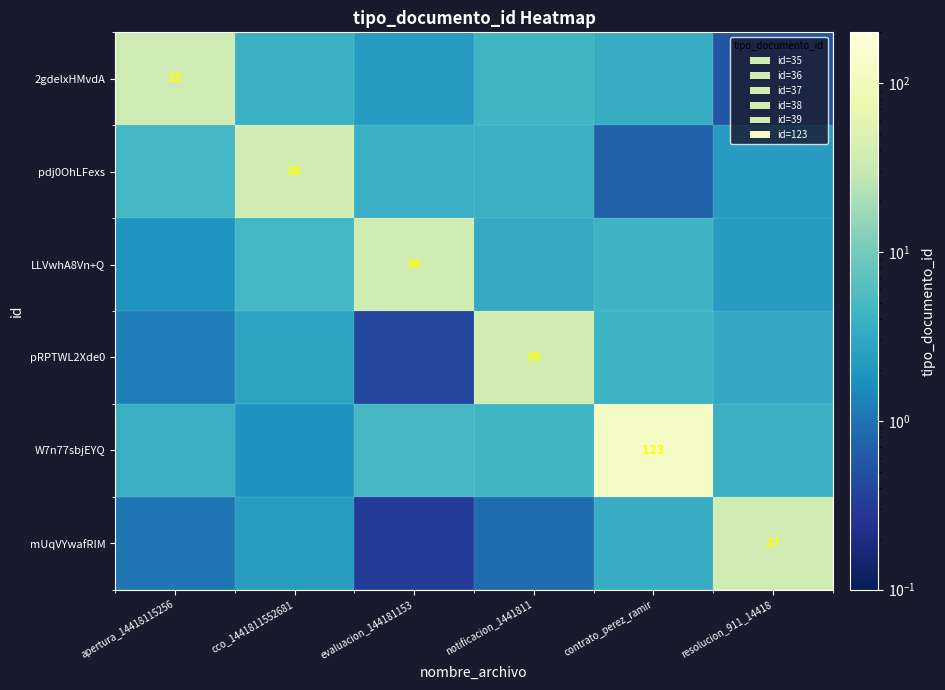

Where does the W7n77sbjEYQ series first go above 4?

evaluacion_144181153